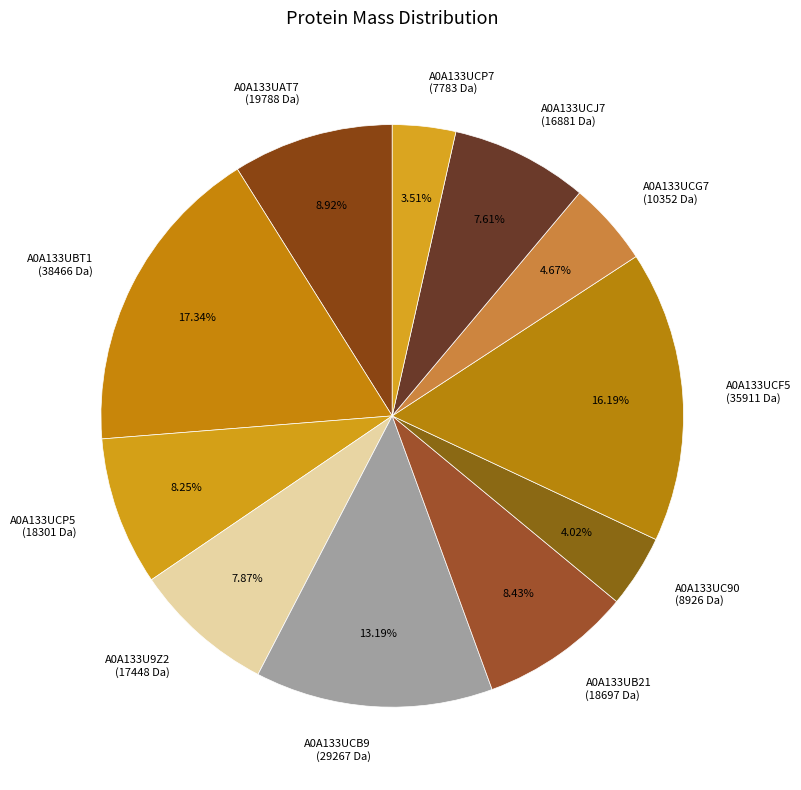

What percentage is the A0A133UCG7 slice, to the nearest percent?

5%